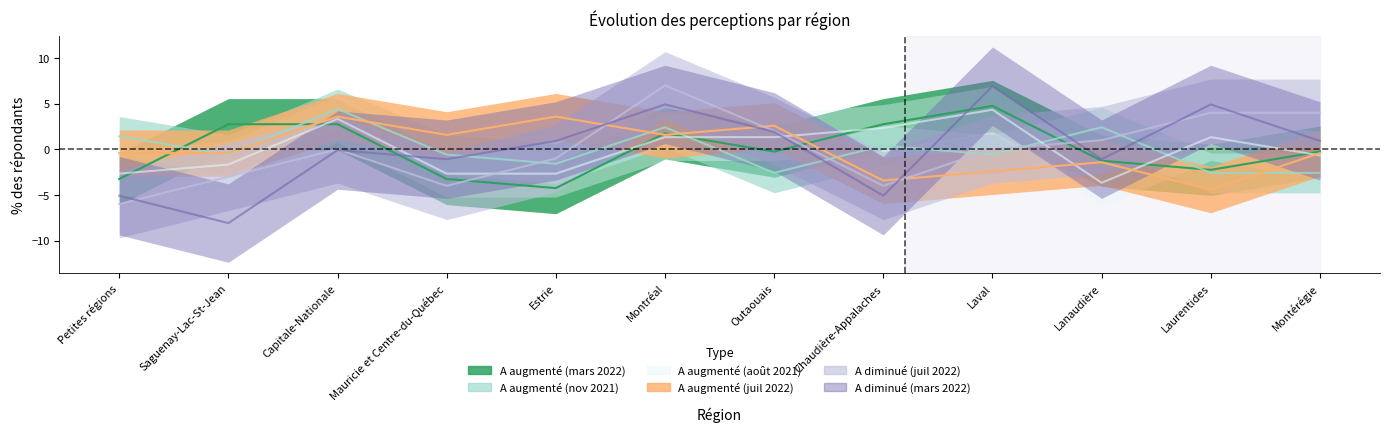

The value of A augmenté (août 2021) at Laurentides is 1.3. True or false?

True